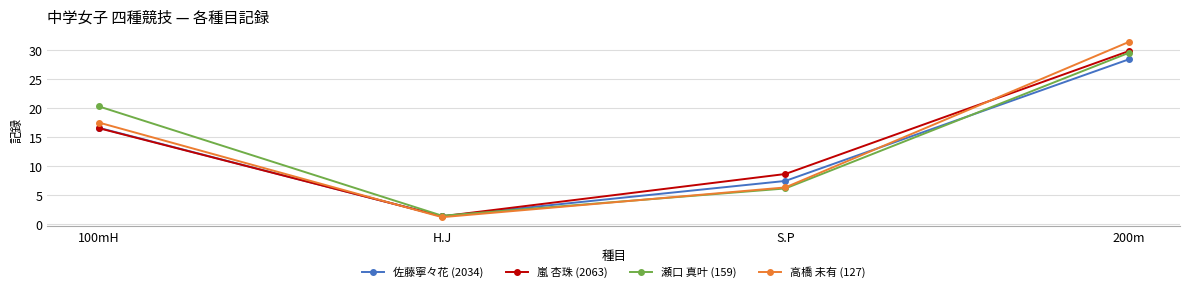

Rank the series by their maximum value, from highest to lowest.

高橋 未有 (127), 嵐 杏珠 (2063), 瀬口 真叶 (159), 佐藤寧々花 (2034)